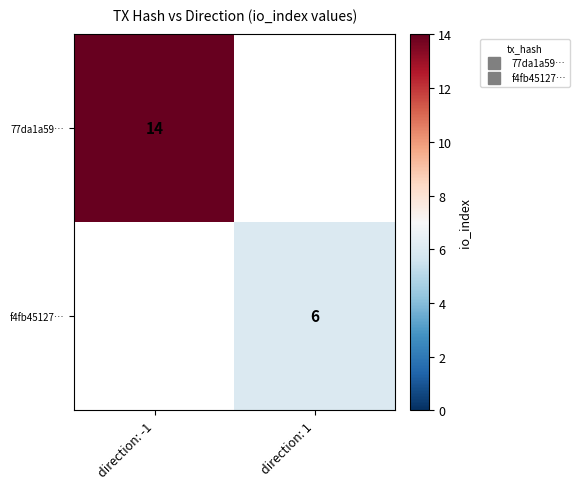

True or false: f4fb45127… has a value of 9.4 at direction: 1.

False